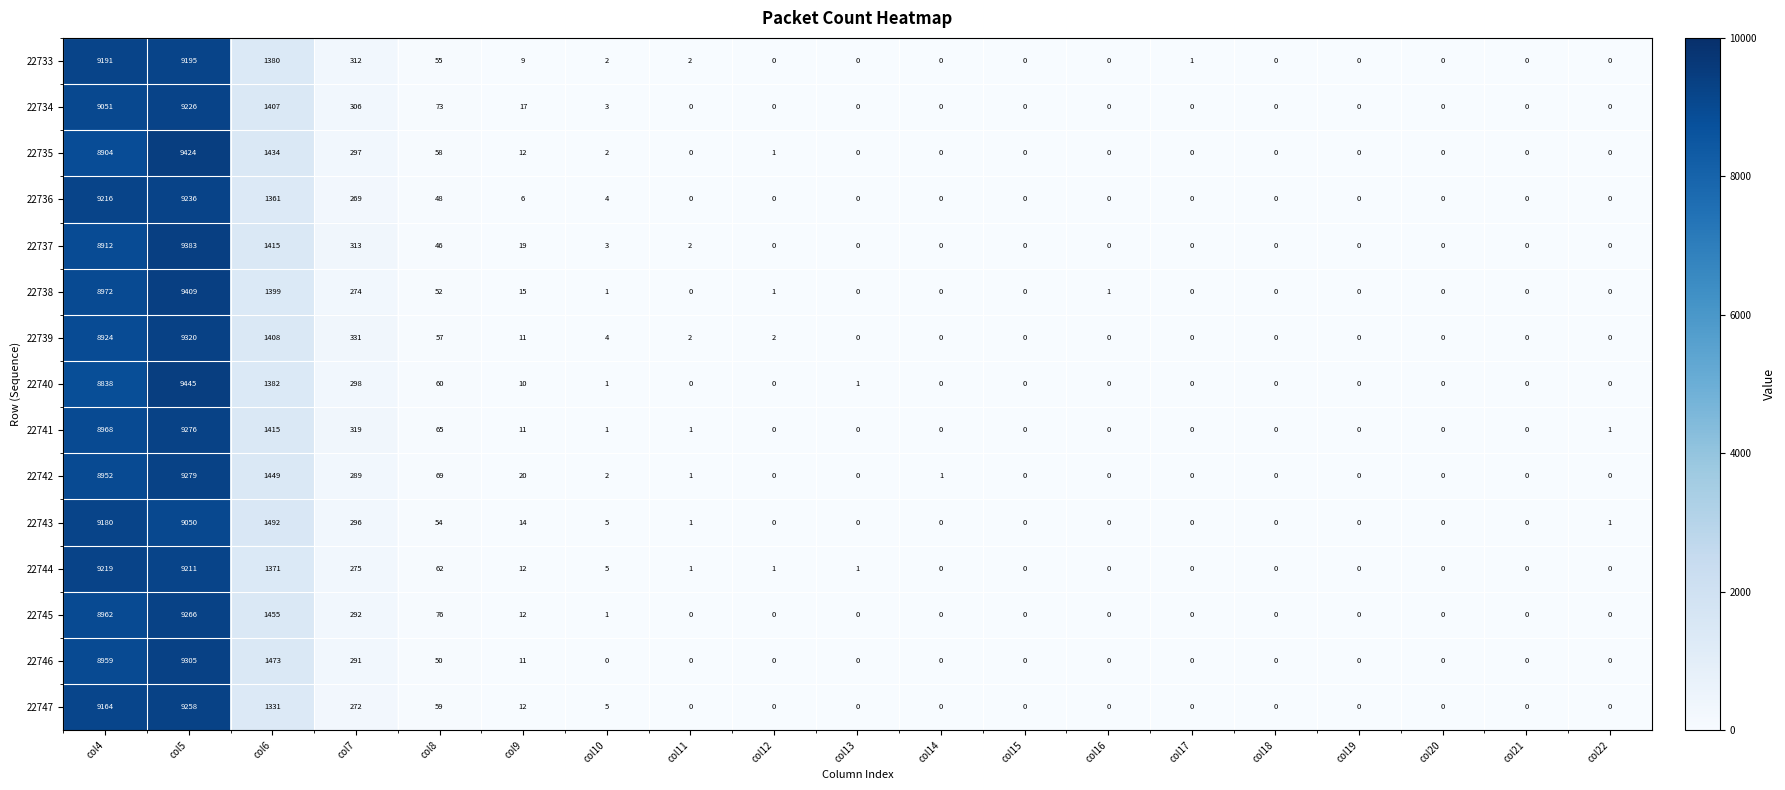

Where is 22742 nearest to the value 4639?

col6